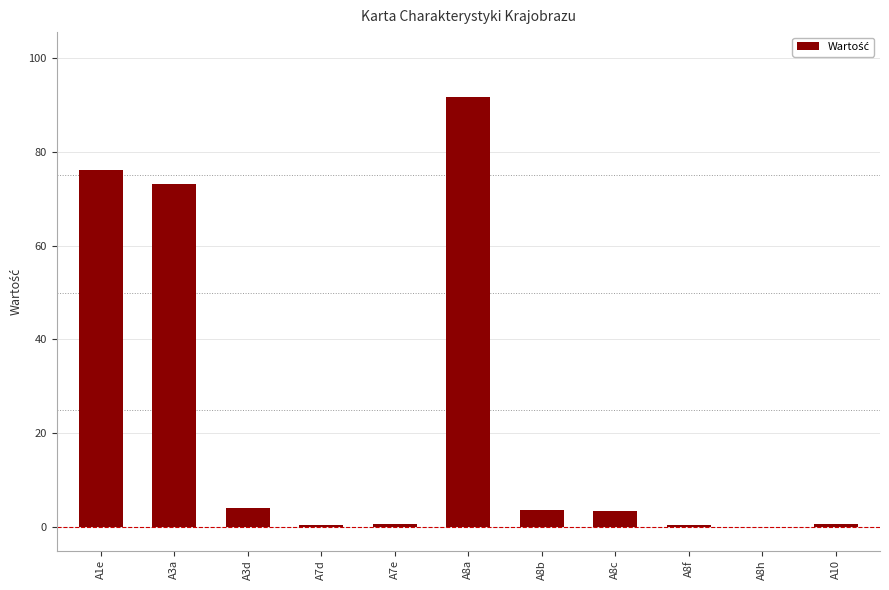

Which category has the highest value across all series?

A8a